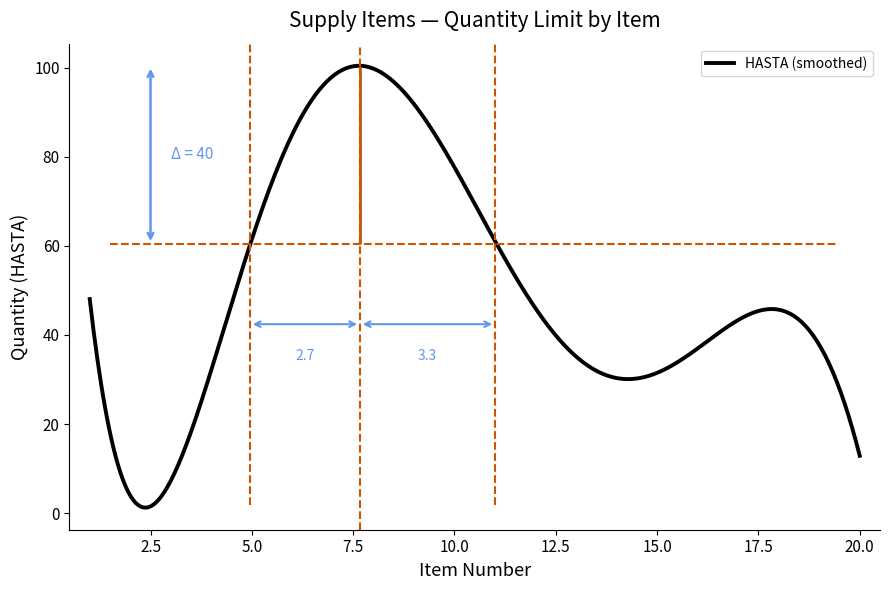

What is the sum of all values?

986